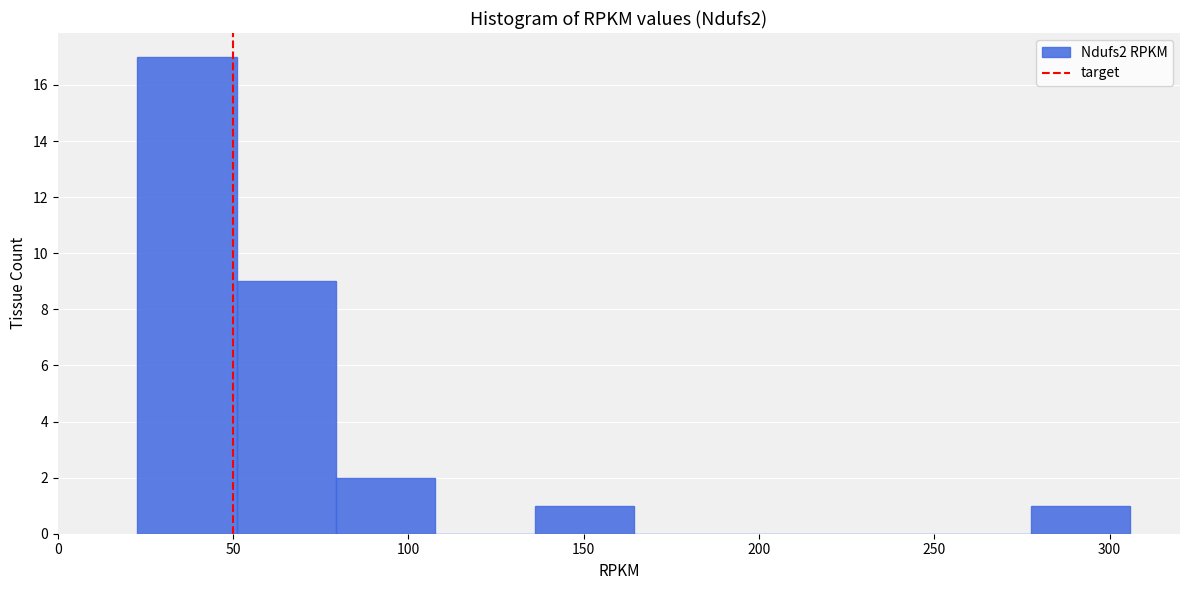

Reading left to right, list every bar in this chart as the range it spans on the x-axis followed by its height. Neither the bar edges nor the heights are printed on the chart, so give them approximately, as read against the axes.

25 to 50: 17
50 to 80: 9
80 to 110: 2
110 to 135: 0
135 to 165: 1
165 to 195: 0
195 to 220: 0
220 to 250: 0
250 to 280: 0
280 to 305: 1